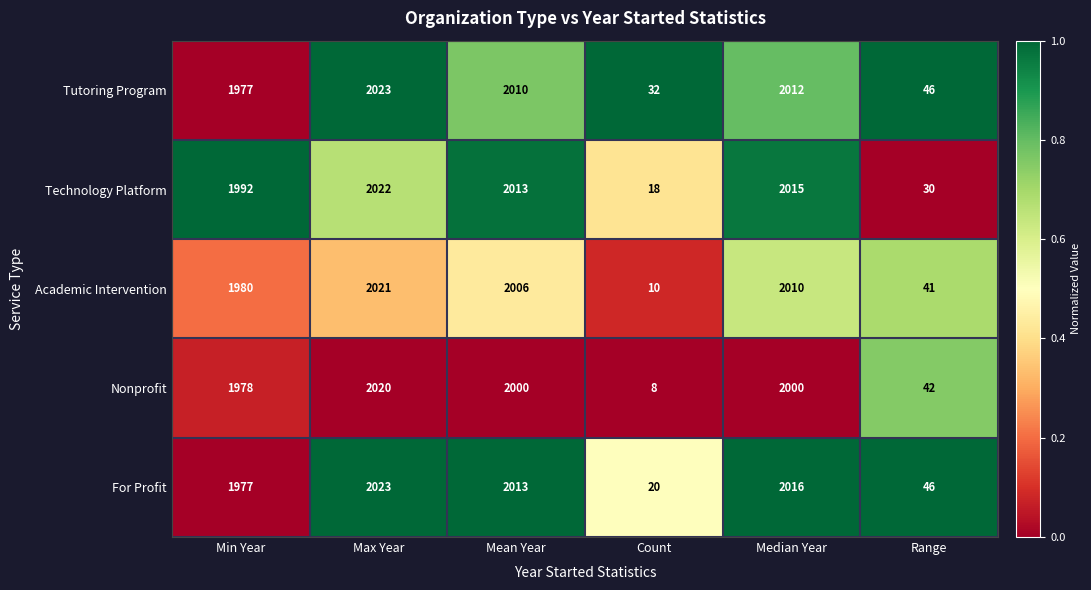

Reading left to right, what are all the values shown in this chart?

Tutoring Program: 1977	2023	2010	32	2012	46
Technology Platform: 1992	2022	2013	18	2015	30
Academic Intervention: 1980	2021	2006	10	2010	41
Nonprofit: 1978	2020	2000	8	2000	42
For Profit: 1977	2023	2013	20	2016	46